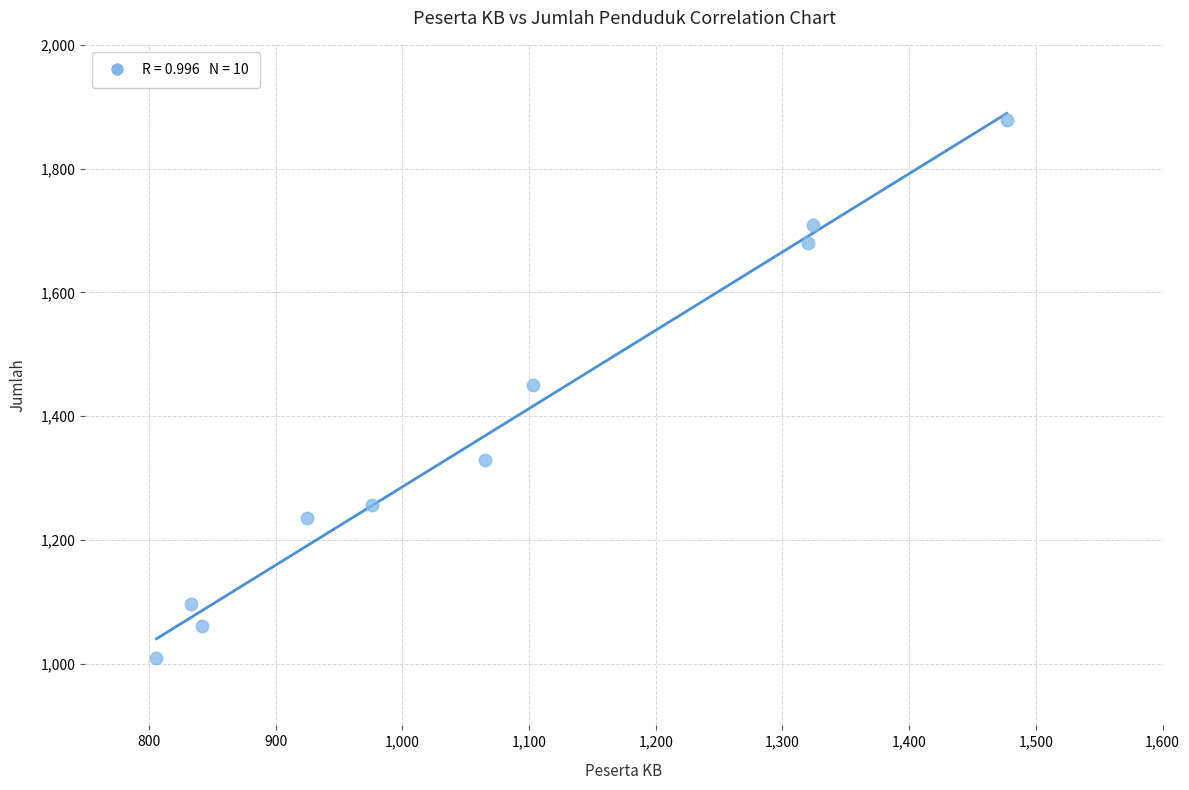

What is the range of X values (max minus min)?

671